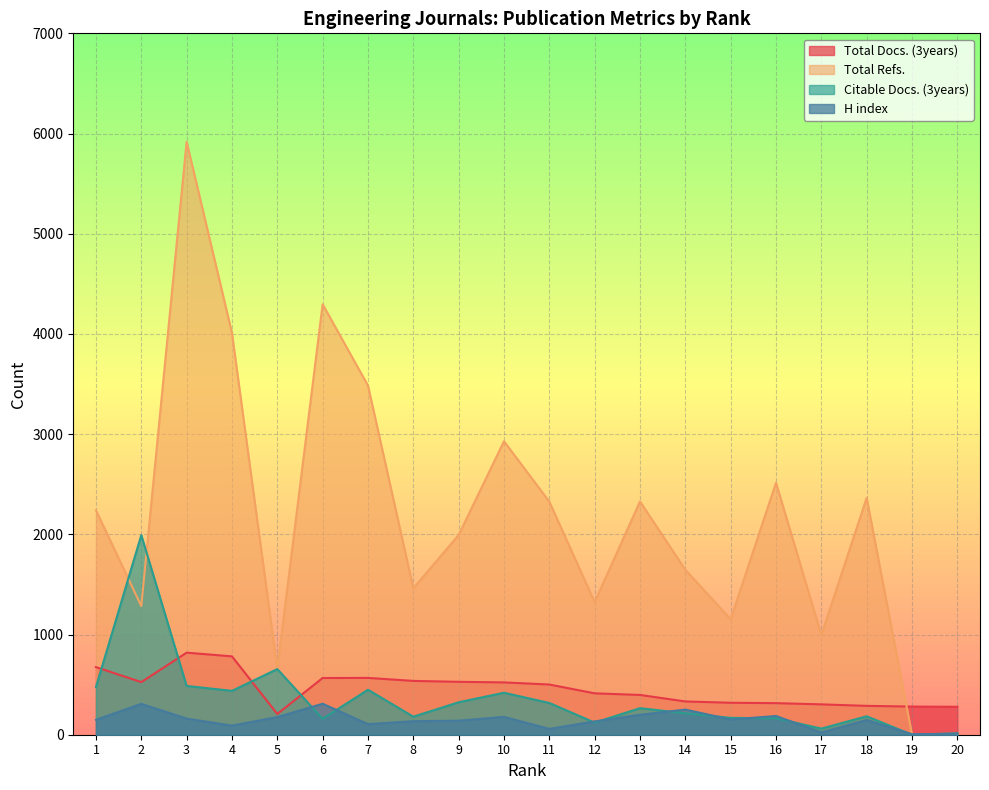

Where do Total Refs. and Total Docs. (3years) first cross each other?

18 and 19